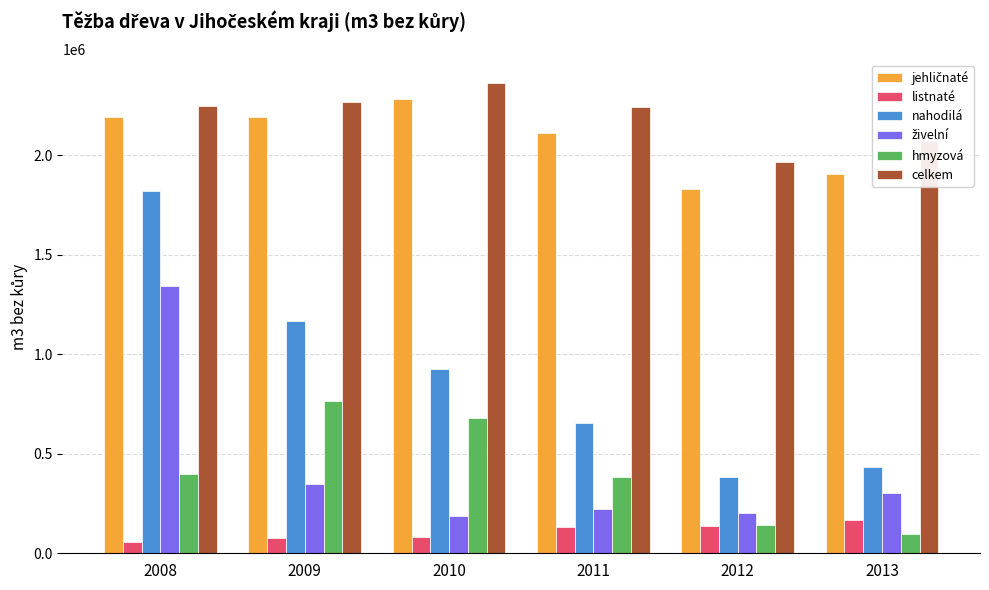

At which category is the sum across all series the highest?

2008